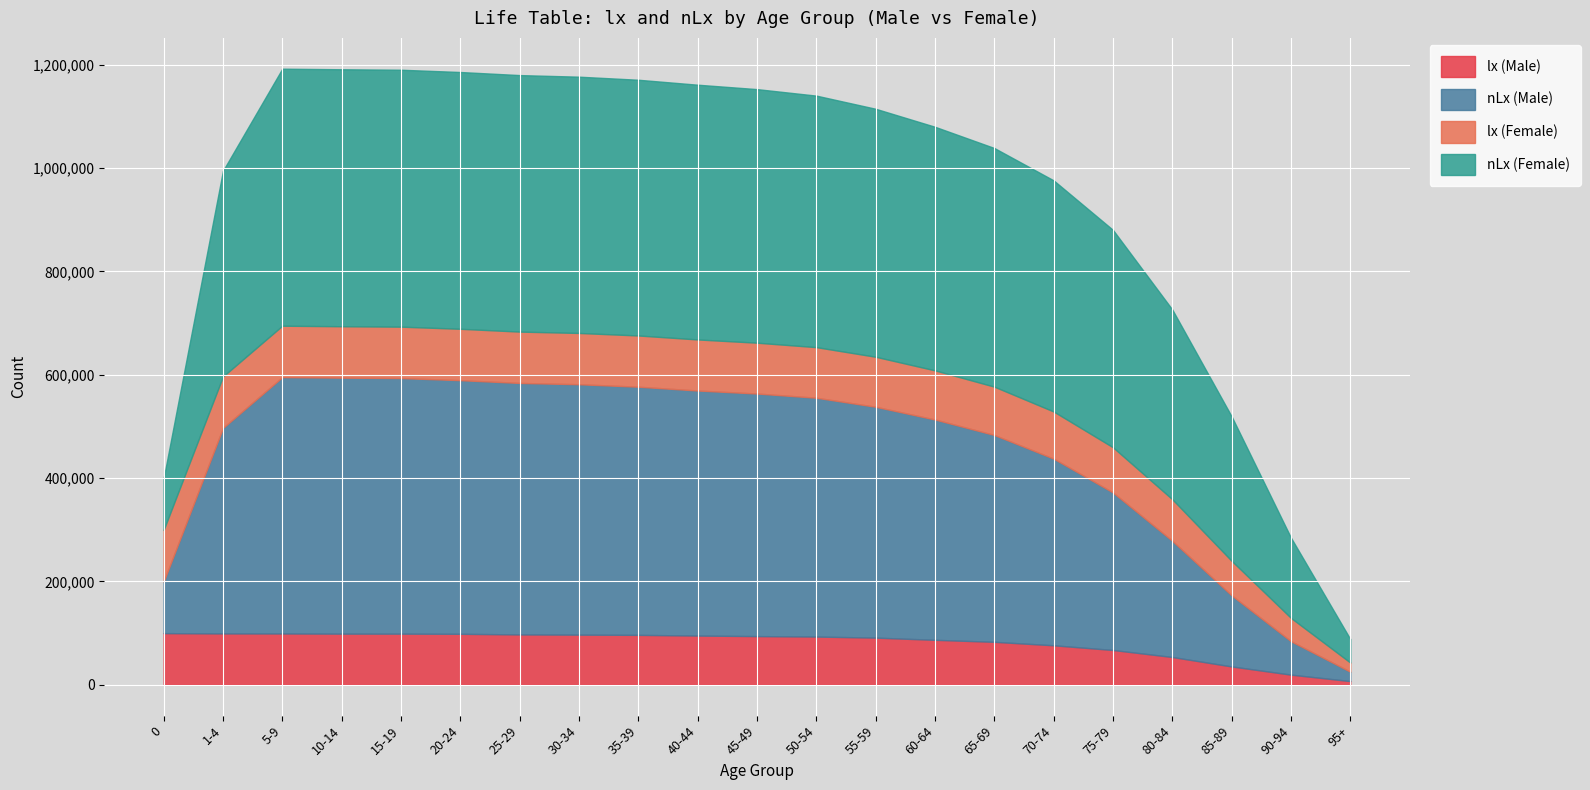

At which label does nLx (Male) reach its minimum?

95+